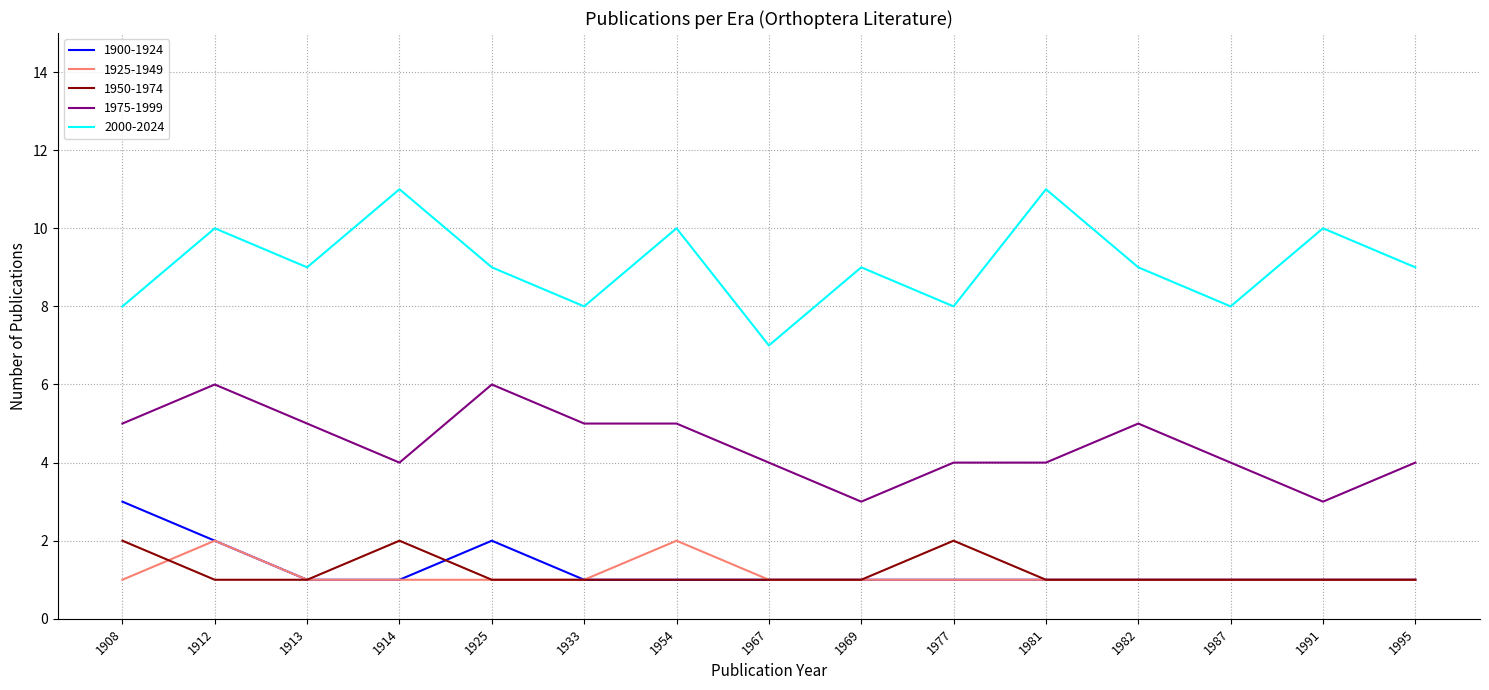

What are all the series names shown in the legend?

1900-1924, 1925-1949, 1950-1974, 1975-1999, 2000-2024